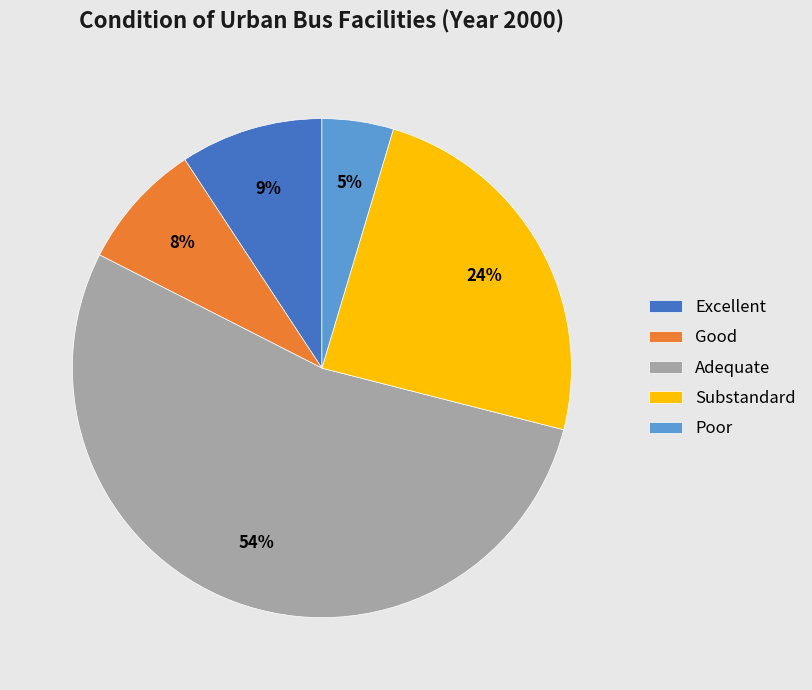

The Adequate slice represents 60% of the pie. True or false?

False